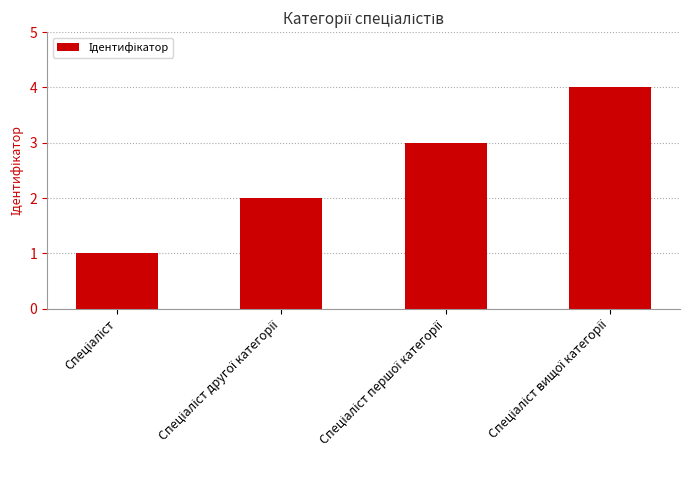

How many bars are there in total?

4